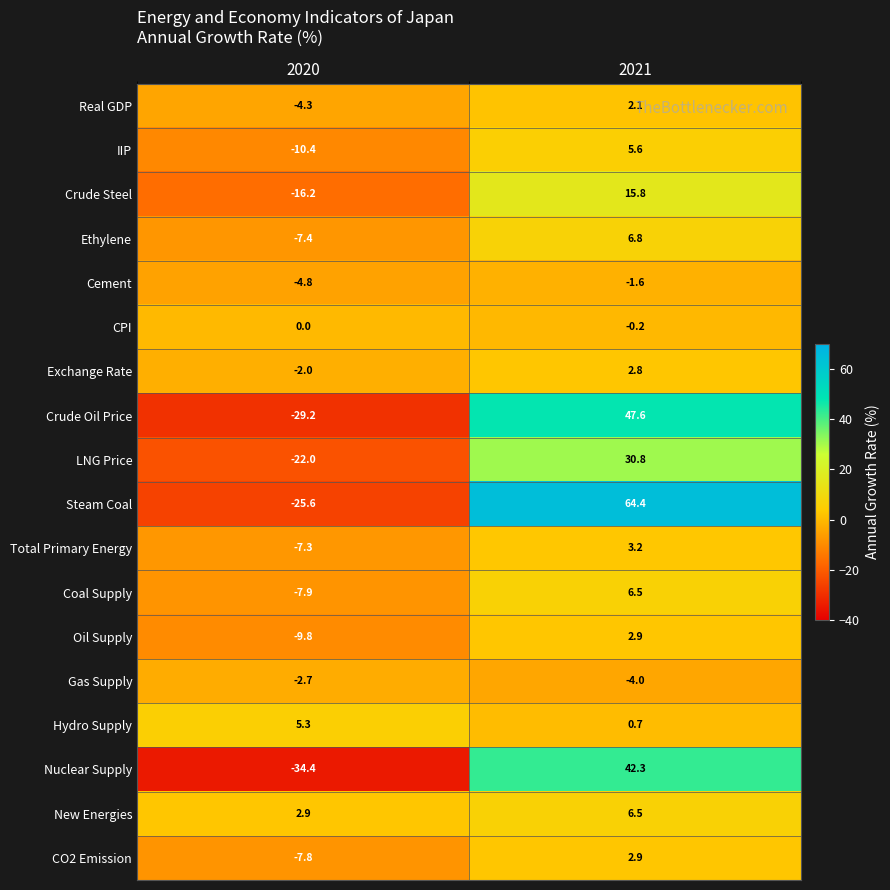

Rank the series at 2020 from lowest to highest value.

Nuclear Supply, Crude Oil Price, Steam Coal, LNG Price, Crude Steel, IIP, Oil Supply, Coal Supply, CO2 Emission, Ethylene, Total Primary Energy, Cement, Real GDP, Gas Supply, Exchange Rate, CPI, New Energies, Hydro Supply